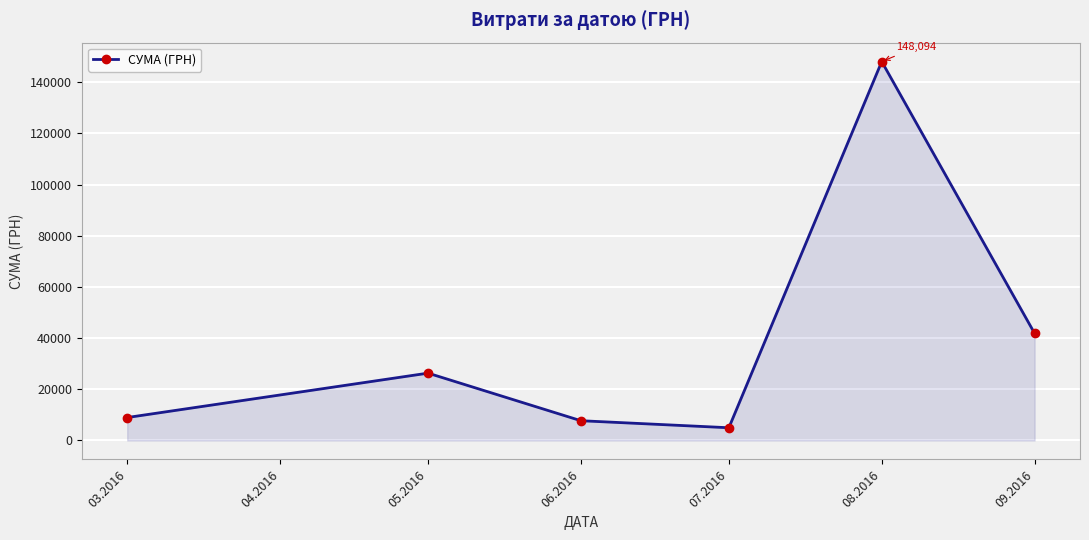

Reading left to right, extract all data points from this chart.

8977.0	26326.0	7730.0	4982.0	148093.5	41852.9